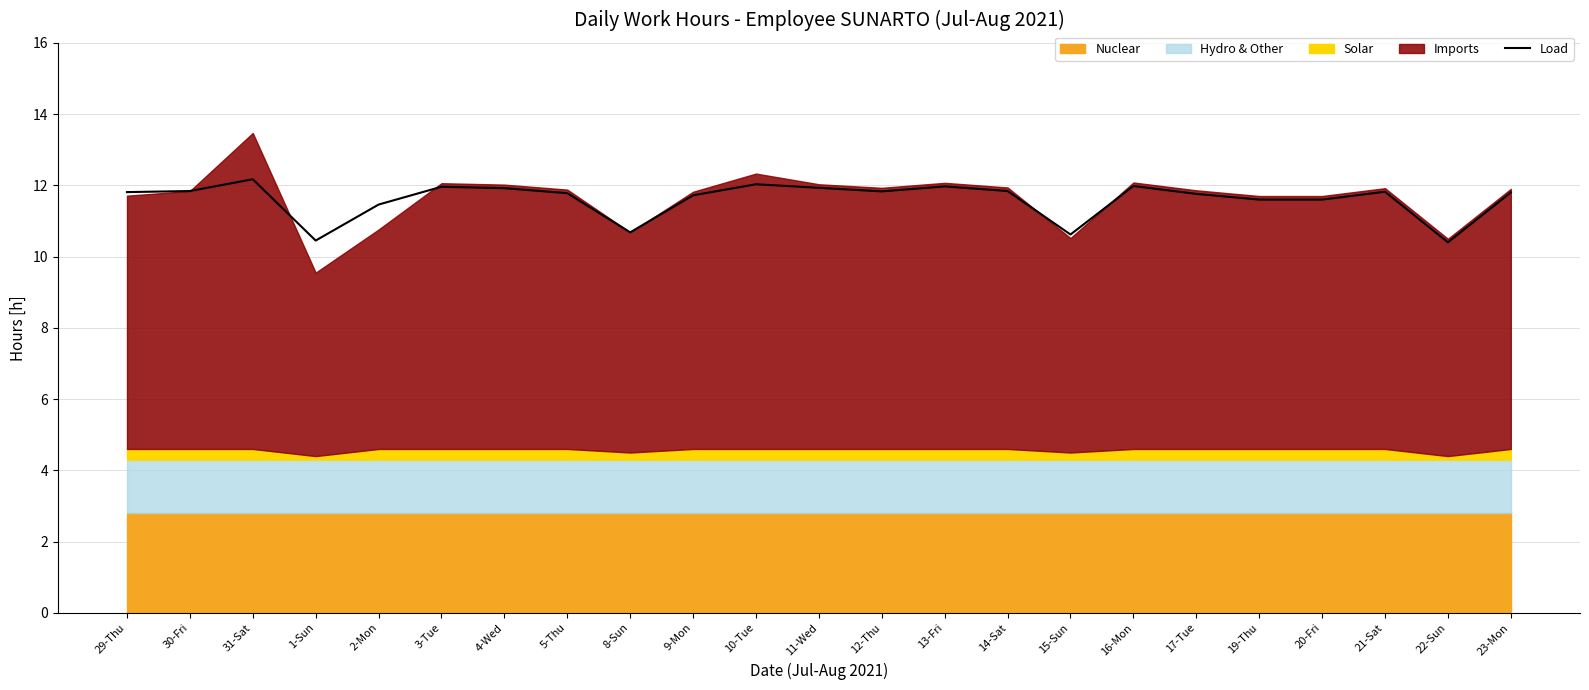

Does the chart display data point markers on the line(s)?

No